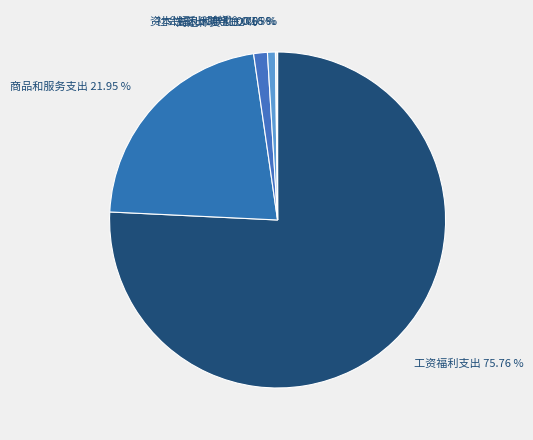

Does 工资福利支出 account for over 50% of the chart?

Yes